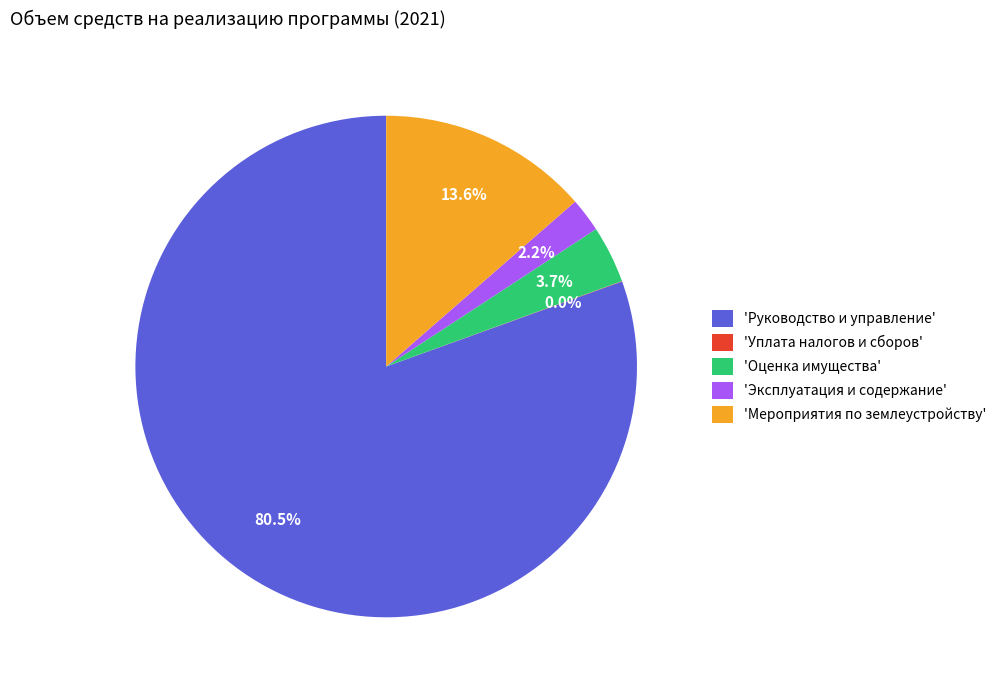

Does any single category account for the majority?

Yes